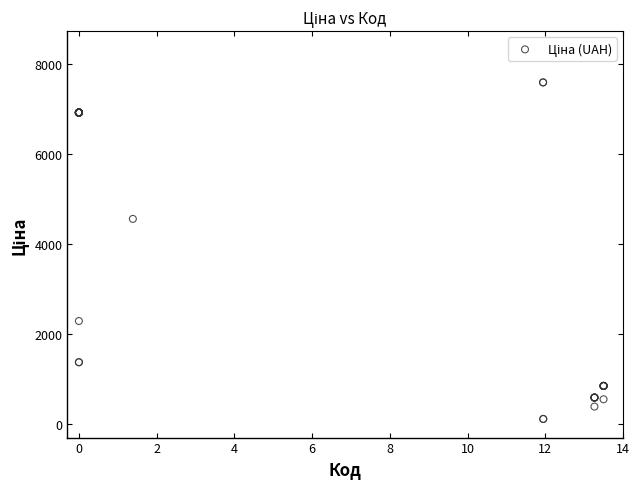

What Y value in the scatter plot is closest to 3855?

4561.9